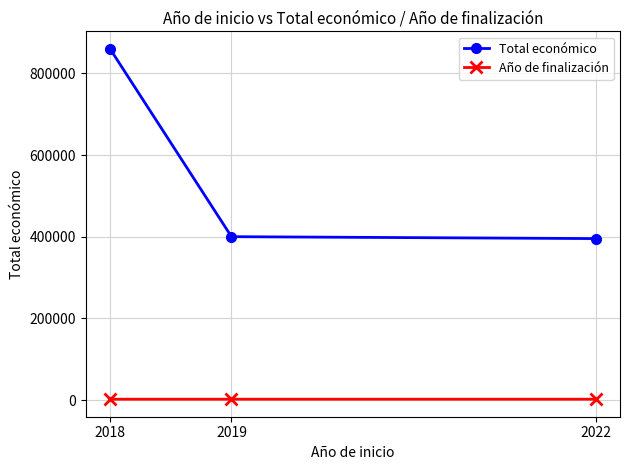

Is the value of Año de finalización at 2019 greater than the value of Total económico at 2022?

No